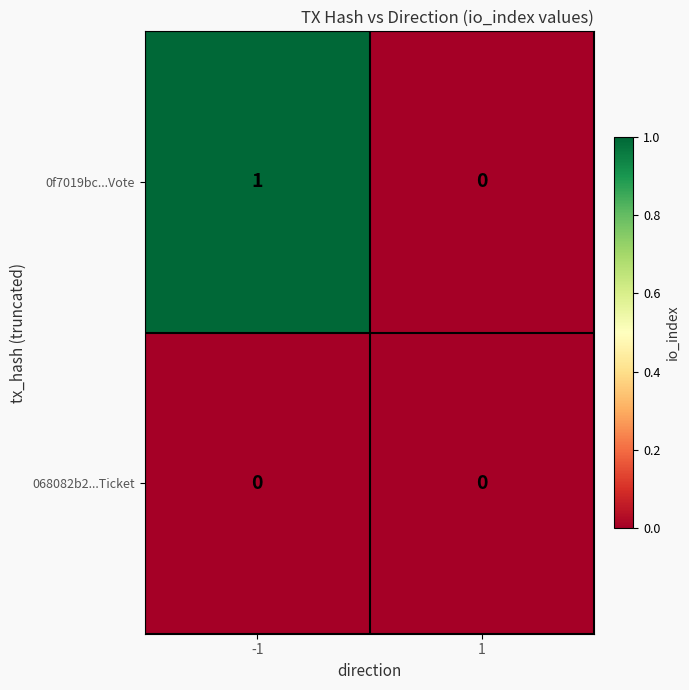

Rank the series by their maximum value, from lowest to highest.

068082b2...Ticket, 0f7019bc...Vote